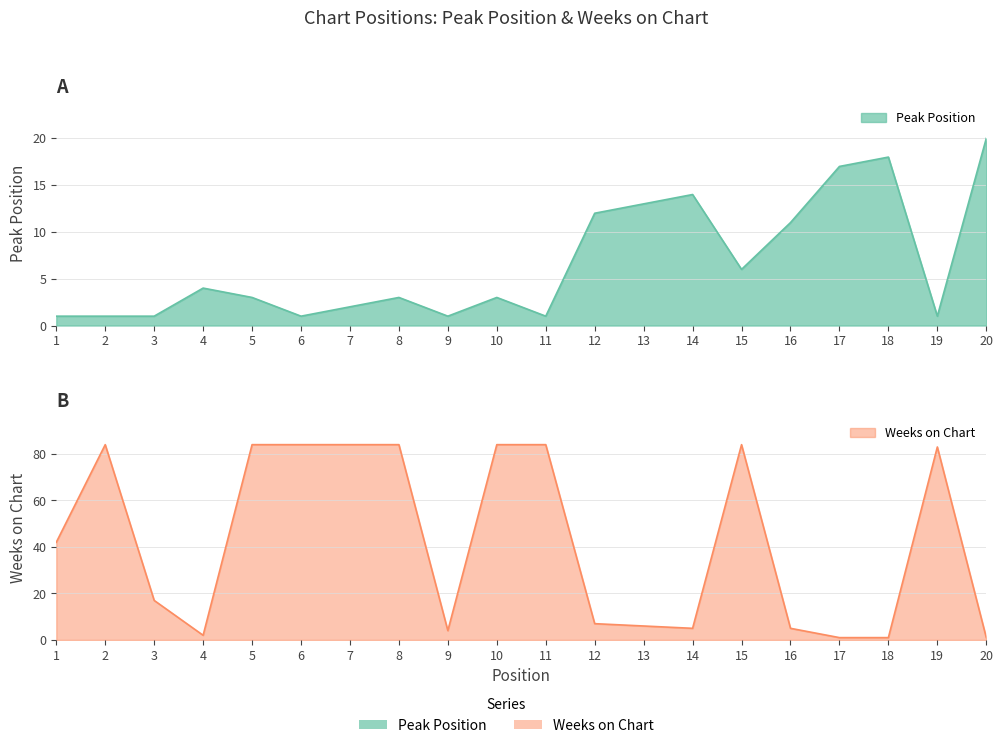

Which has a higher value, 1 or 6?

1